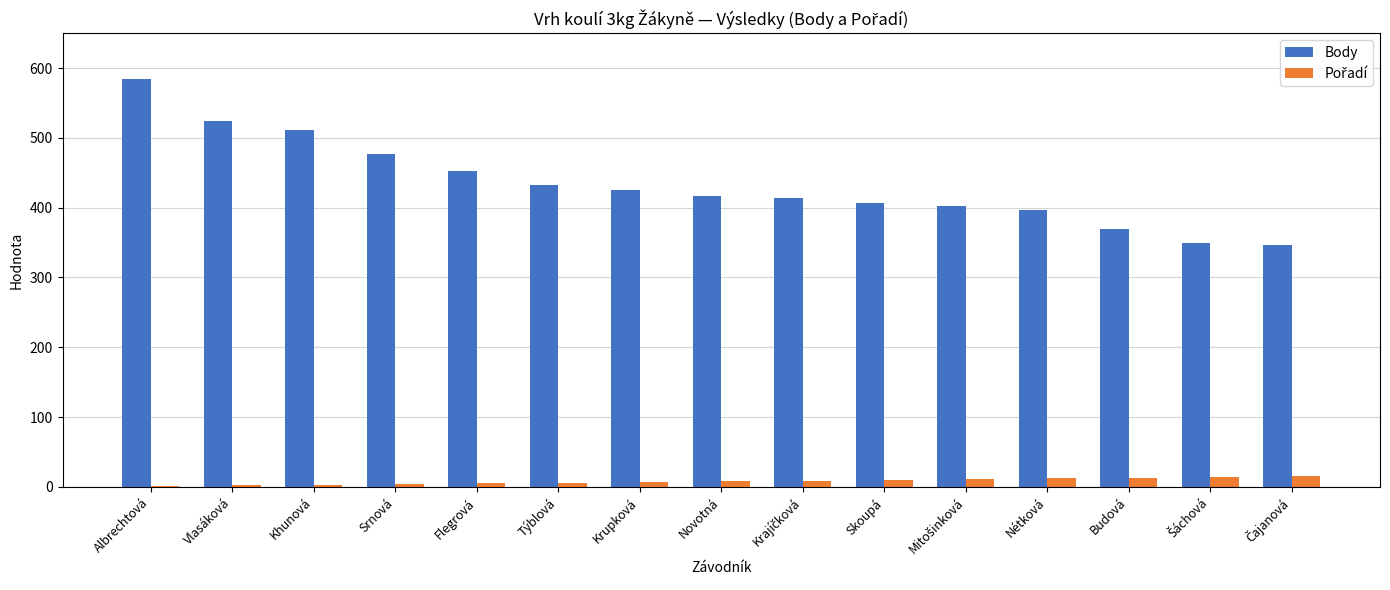

Which series has the widest spread of values?

Body